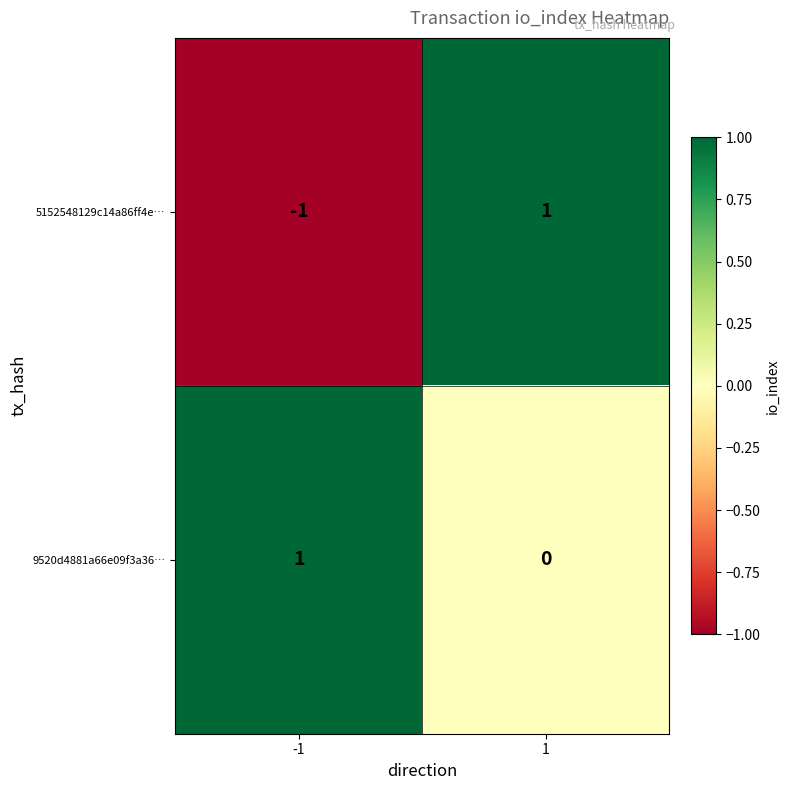

Rank the categories by 9520d4881a66e09f3a36… value from highest to lowest.

-1, 1